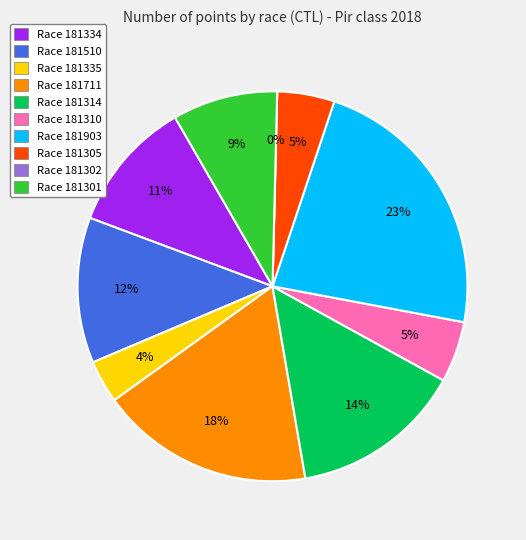

The 181334 slice represents 11% of the pie. True or false?

True